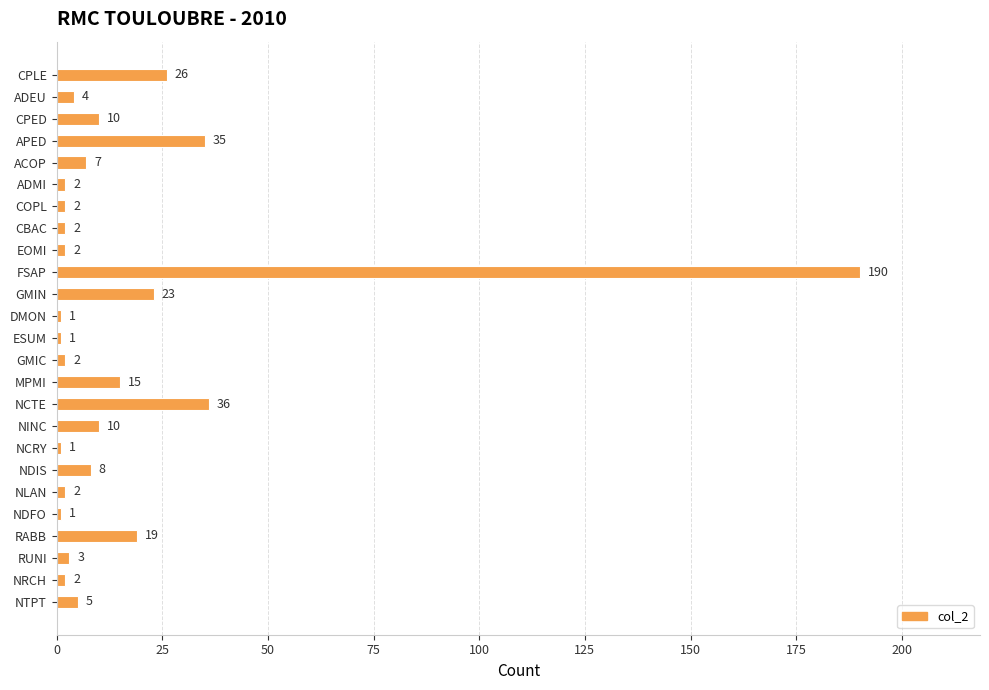

What is the difference between the second highest and minimum values?

35